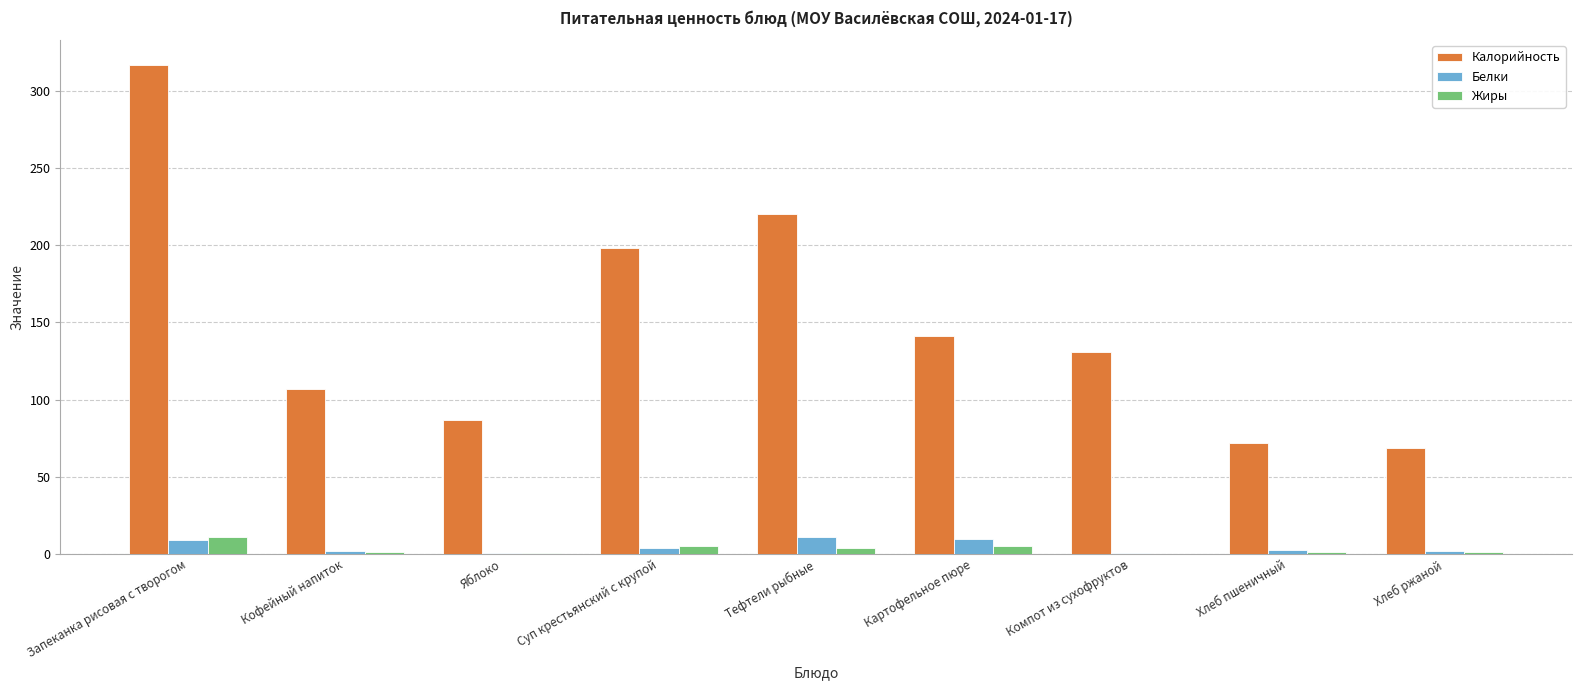

Between Запеканка рисовая с творогом and Яблоко, which series saw the biggest shift?

Калорийность